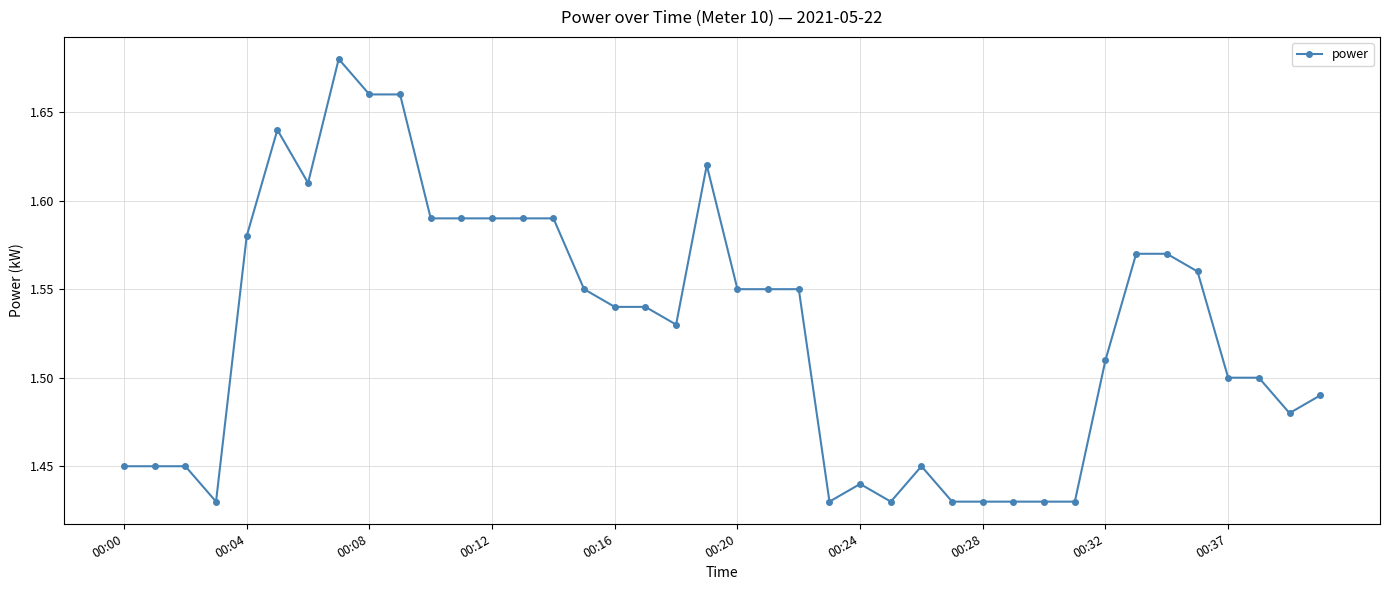

What is the sum of all values?

61.1